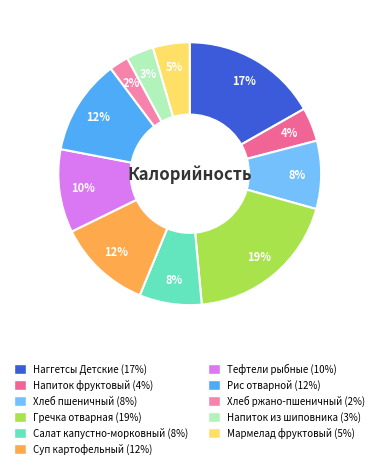

Which has a higher value, Рис отварной or Напиток из шиповника?

Рис отварной